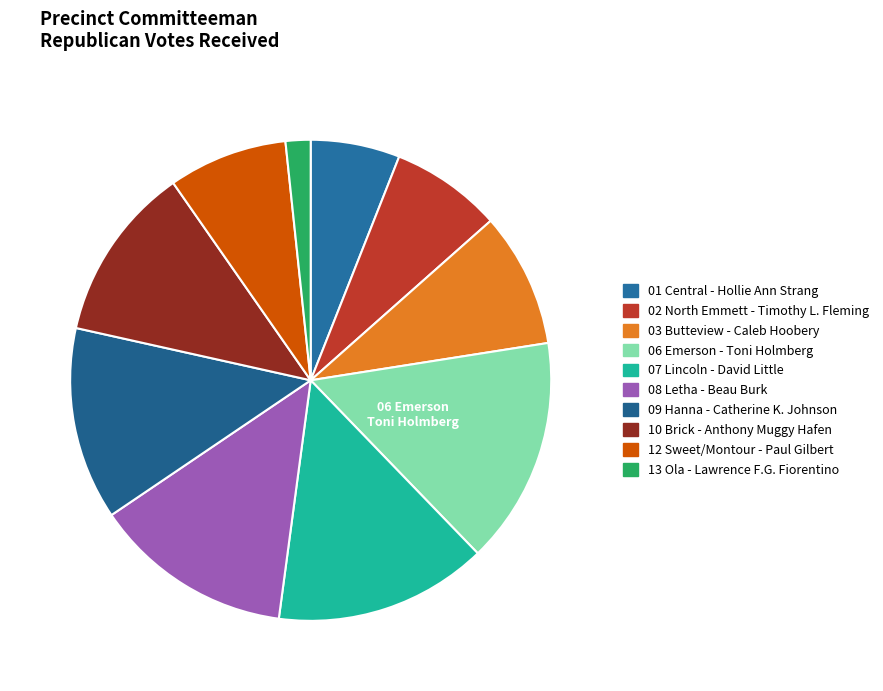

Is there any slice that represents more than half of the pie?

No